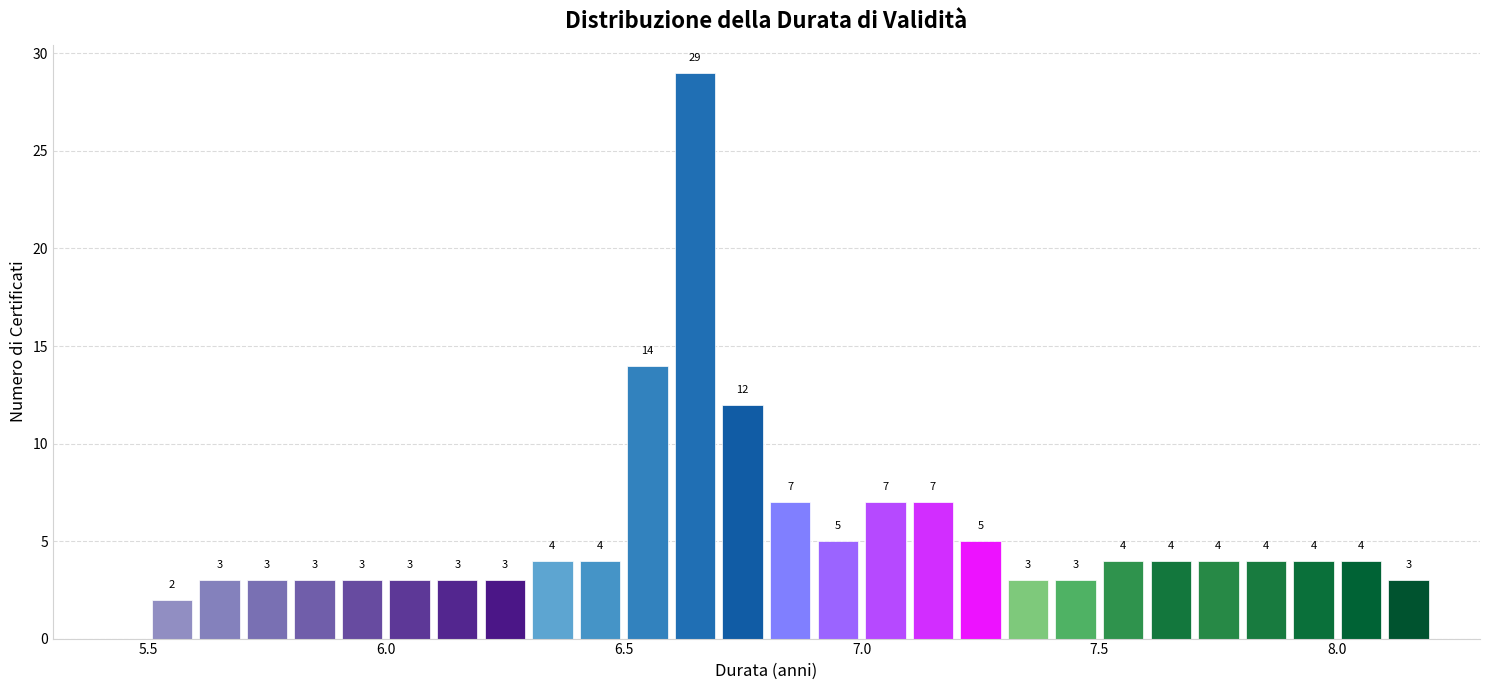

Around what value on the x-axis is the tallest bar? Give the approximate position of its centre, as read against the axis.

6.65